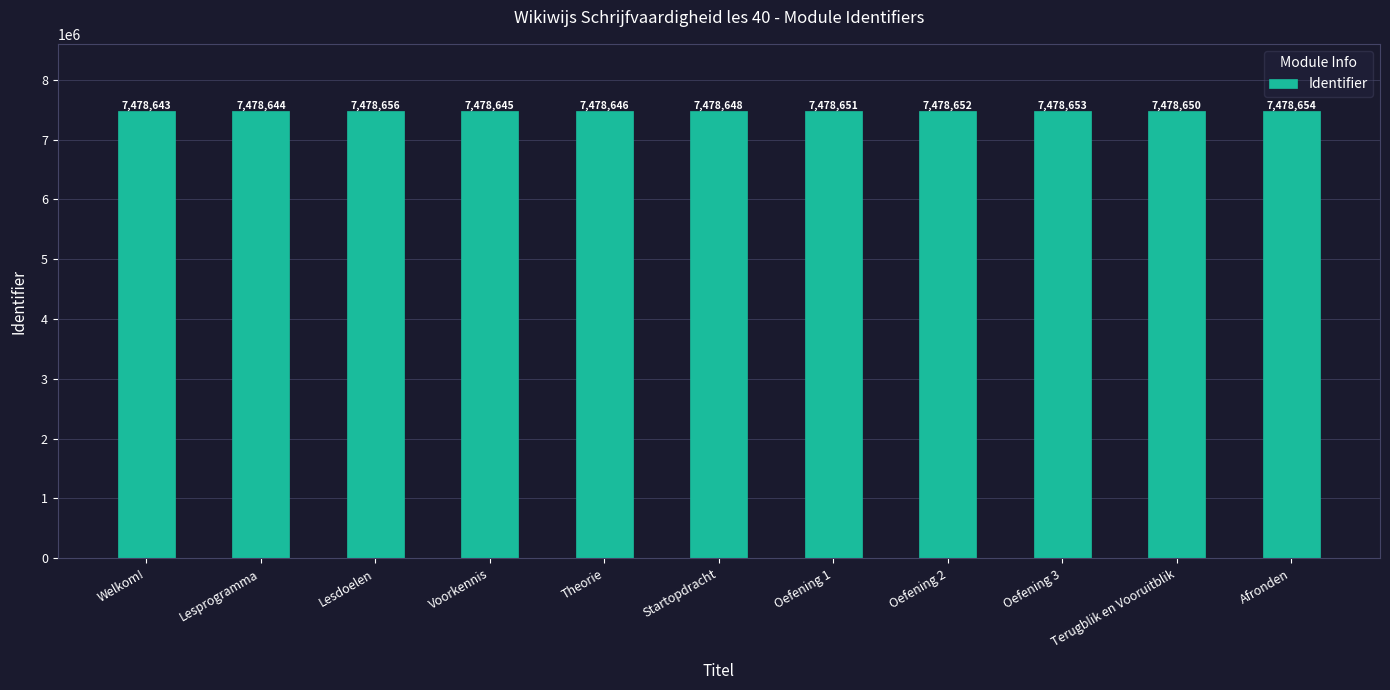

What is the maximum value shown in the chart?

7478656